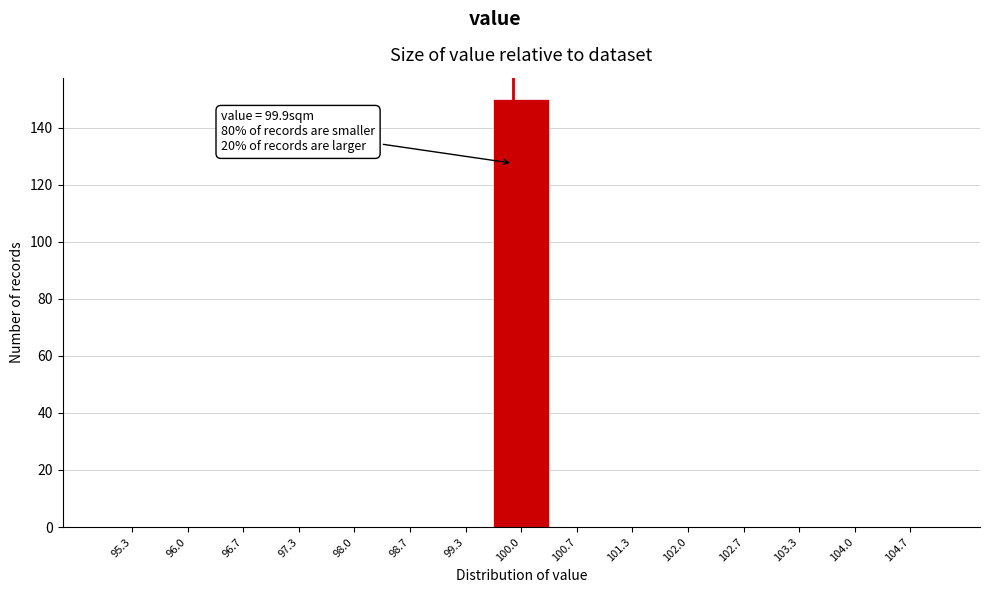

Which range on the x-axis has the tallest bar?

99.7 to 100.3